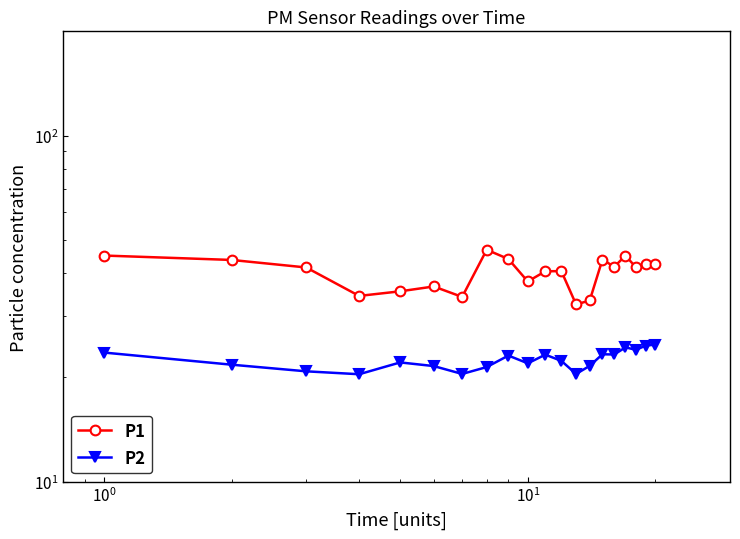

Reading left to right, extract all data points from this chart.

P1: 45.0	43.7	41.6	34.4	35.5	36.6	34.2	46.8	44.0	37.9	40.5	40.6	32.5	33.4	43.8	41.8	45.0	41.6	42.6	42.5
P2: 23.6	21.8	20.8	20.4	22.1	21.6	20.5	21.4	23.1	22.0	23.3	22.3	20.5	21.6	23.3	23.3	24.4	24.0	24.7	24.9